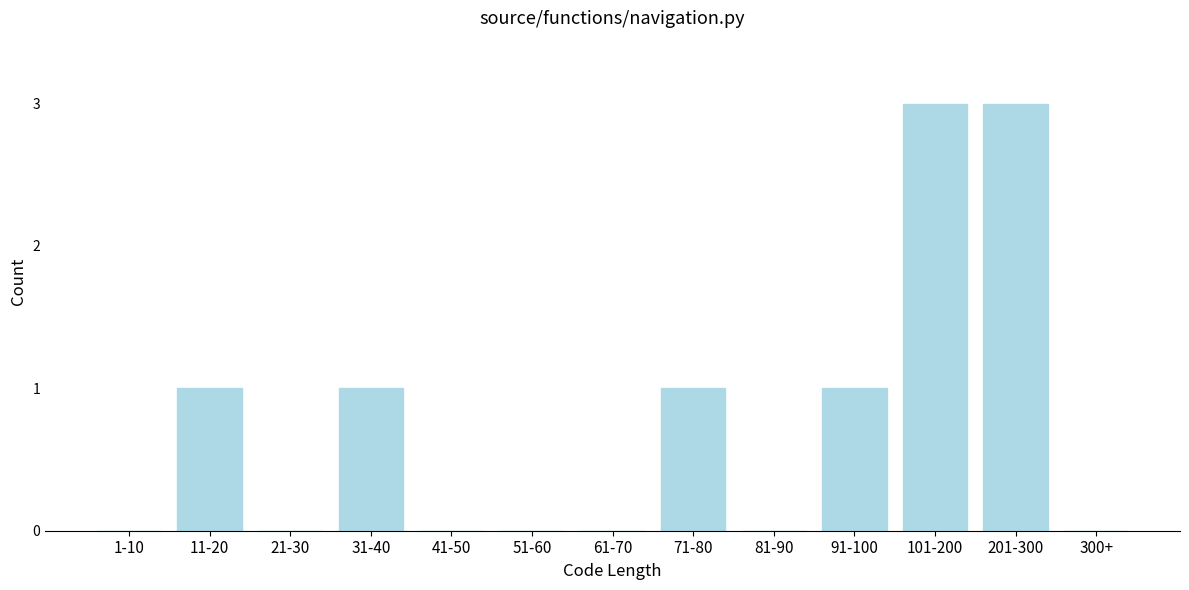

Reading left to right, list all the values displayed in this chart.

1-10=0	11-20=1	21-30=0	31-40=1	41-50=0	51-60=0	61-70=0	71-80=1	81-90=0	91-100=1	101-200=3	201-300=3	300+=0